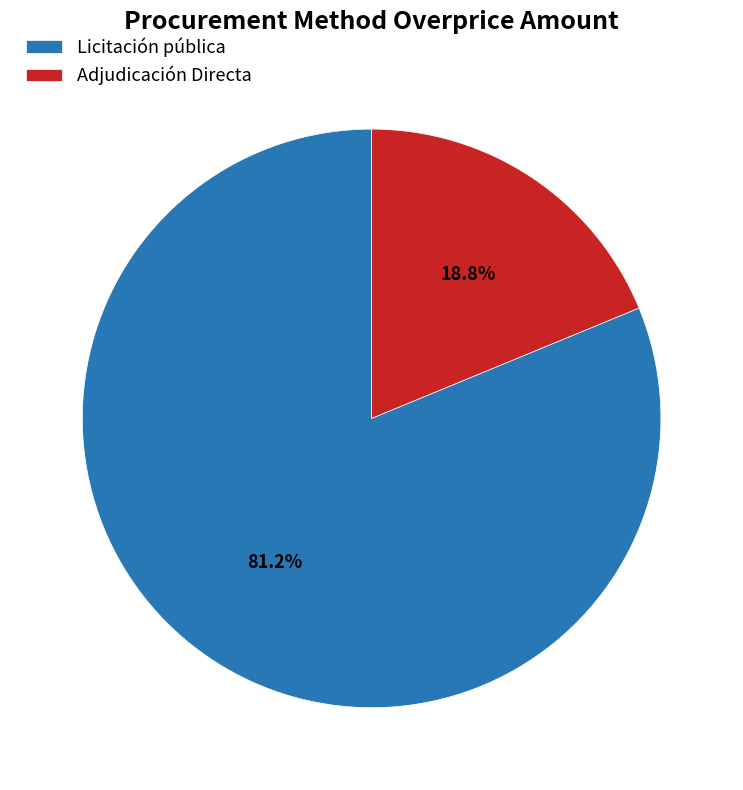

Is it true that Licitación pública is 81% of the pie?

True